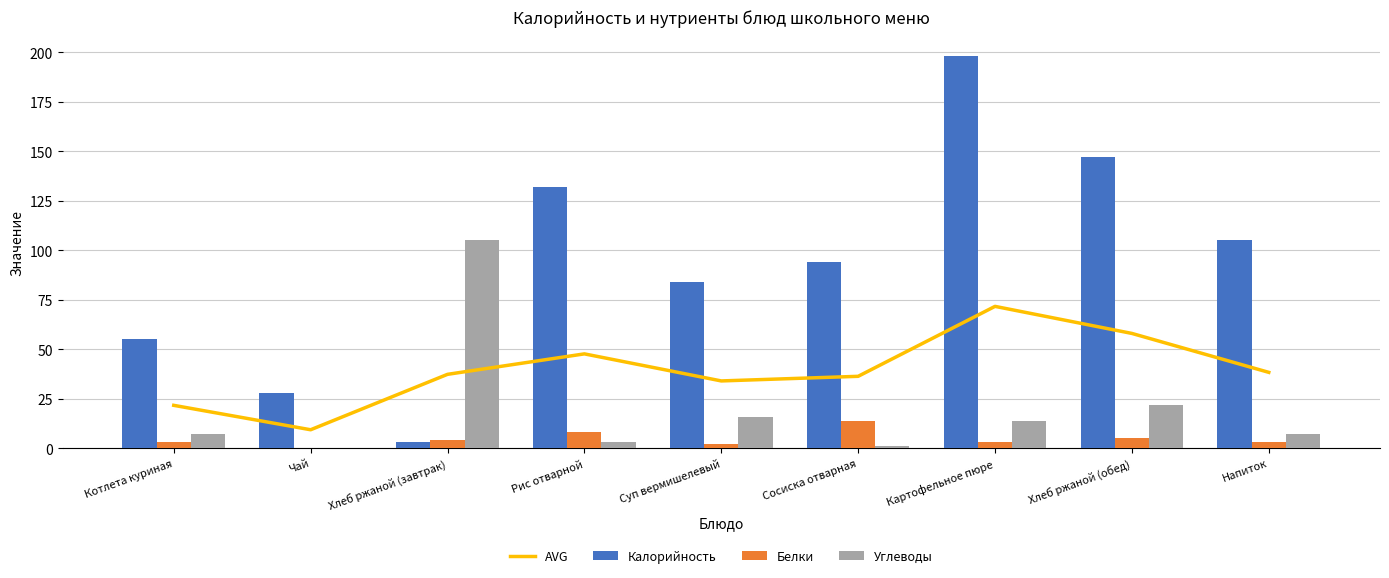

True or false: Белки has a value of 8 at Чай.

False